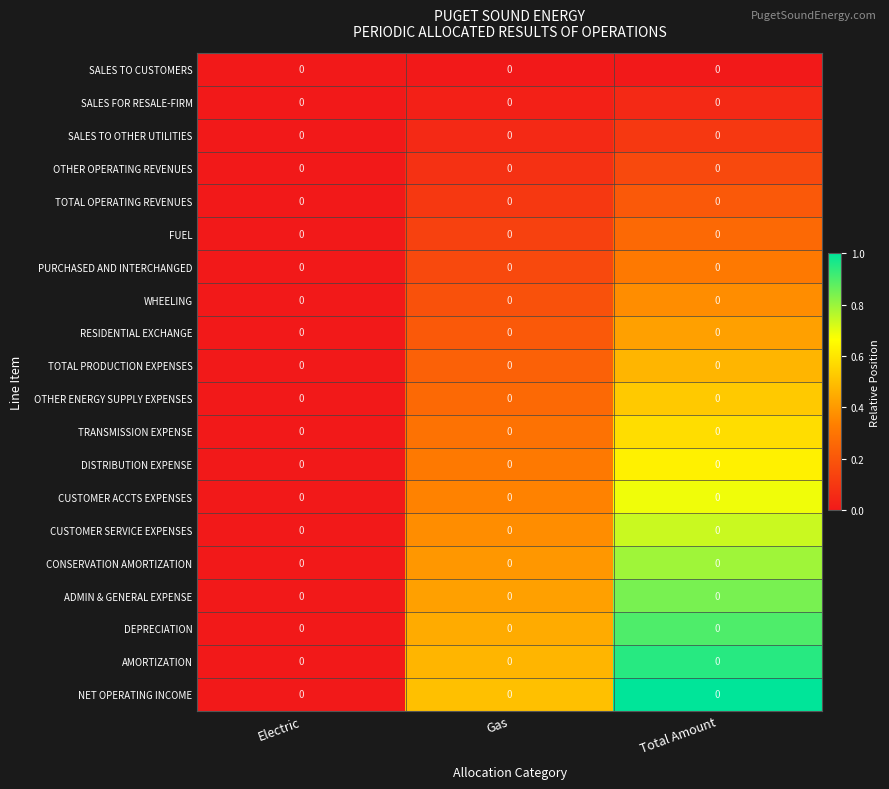

Is the value of WHEELING at Electric greater than the value of CUSTOMER ACCTS EXPENSES at Total Amount?

No